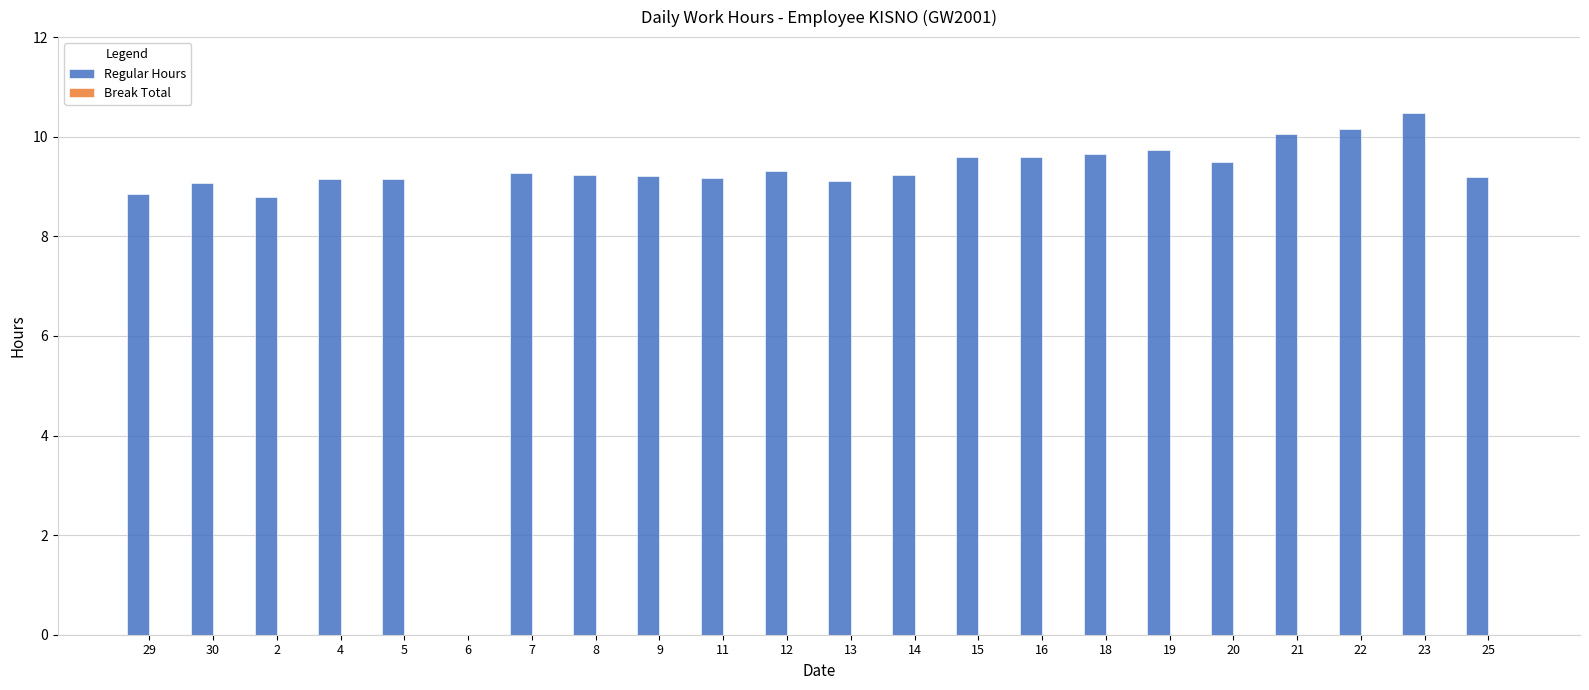

What value does the data have at 16?

9.6